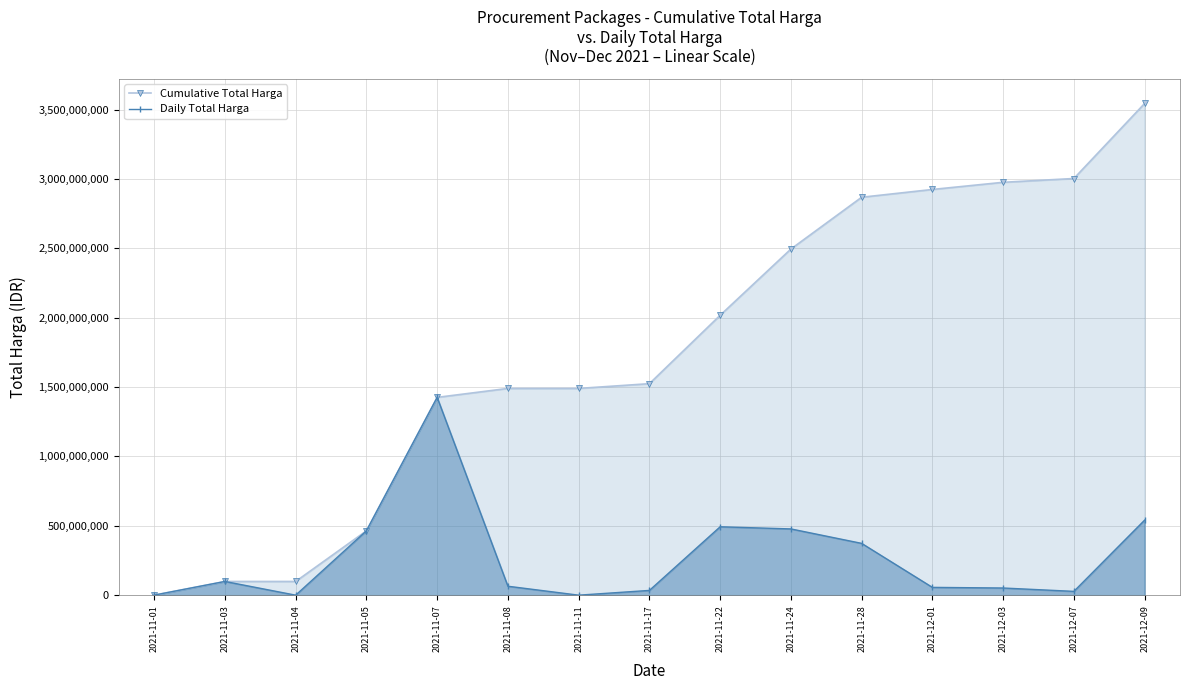

What is the label of the 5th point from the left?

2021-11-07